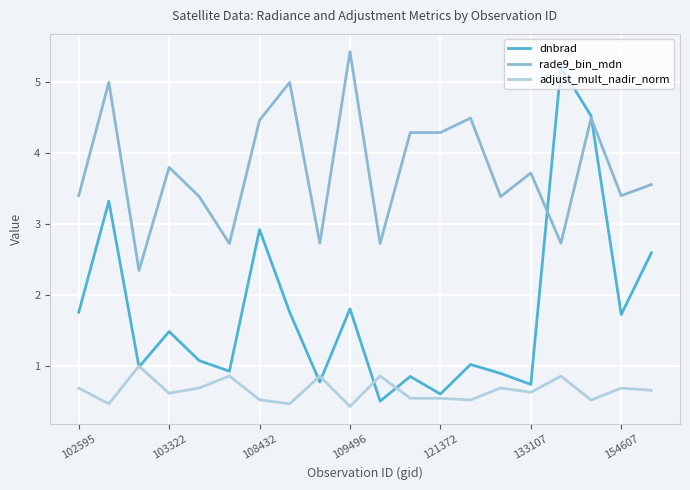

List the series in order of their overall mean, highest first.

rade9_bin_mdn, dnbrad, adjust_mult_nadir_norm